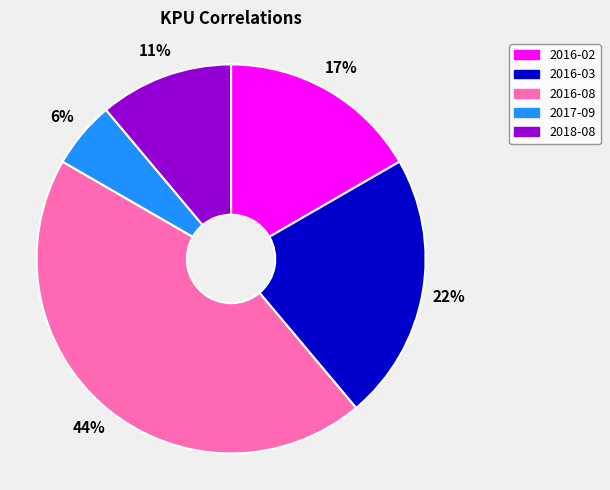

To the nearest percent, what is the average slice percentage?

20%